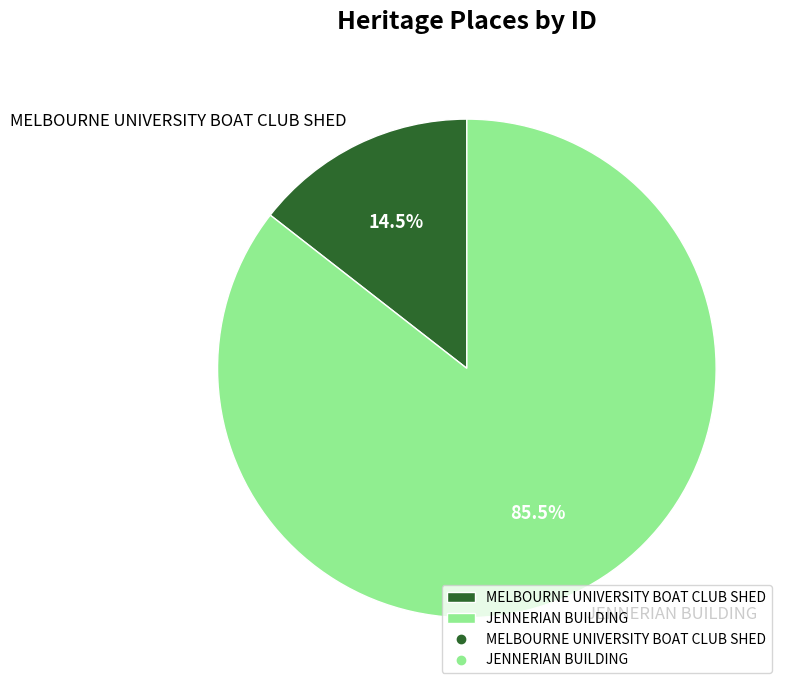

What portion of the pie excludes MELBOURNE UNIVERSITY BOAT CLUB SHED?

85.5%